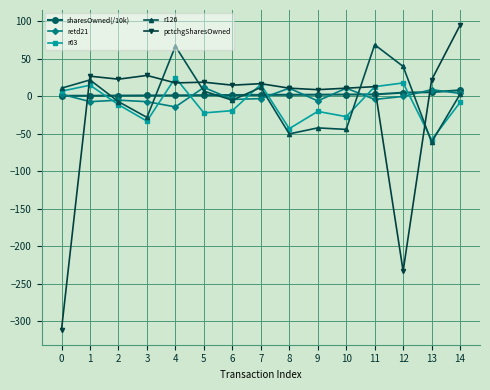

Which series has the widest spread of values?

pctchgSharesOwned